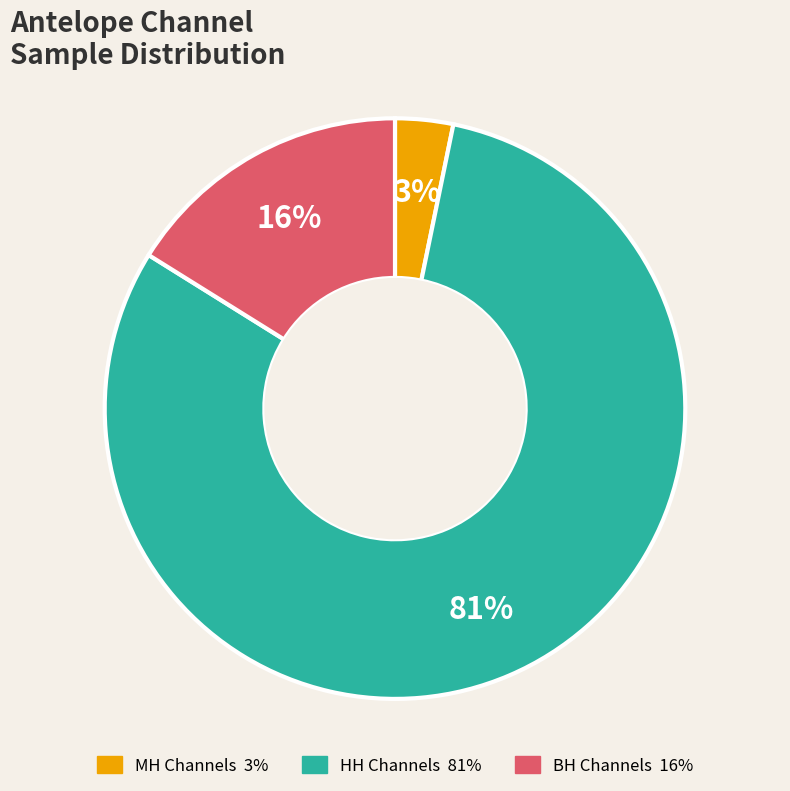

Does any single category account for the majority?

Yes